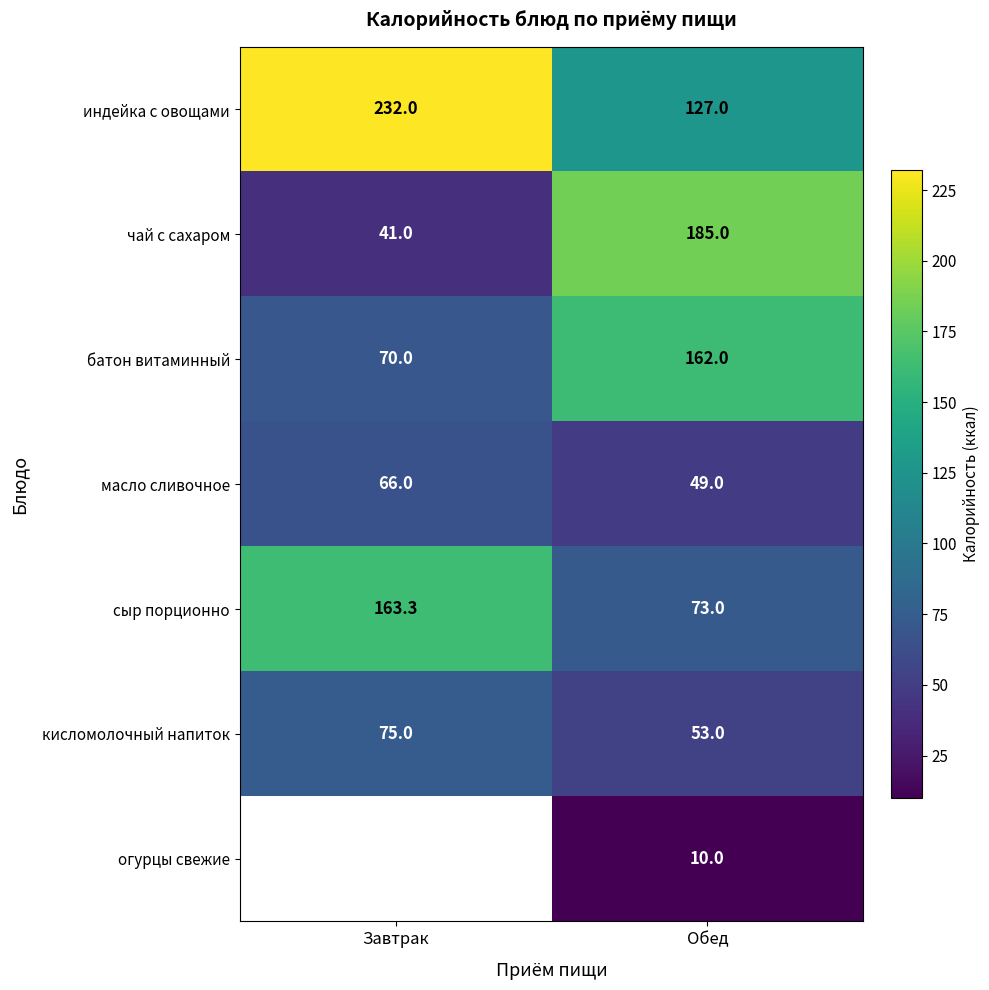

At which category does the chart reach its minimum across all series?

Обед